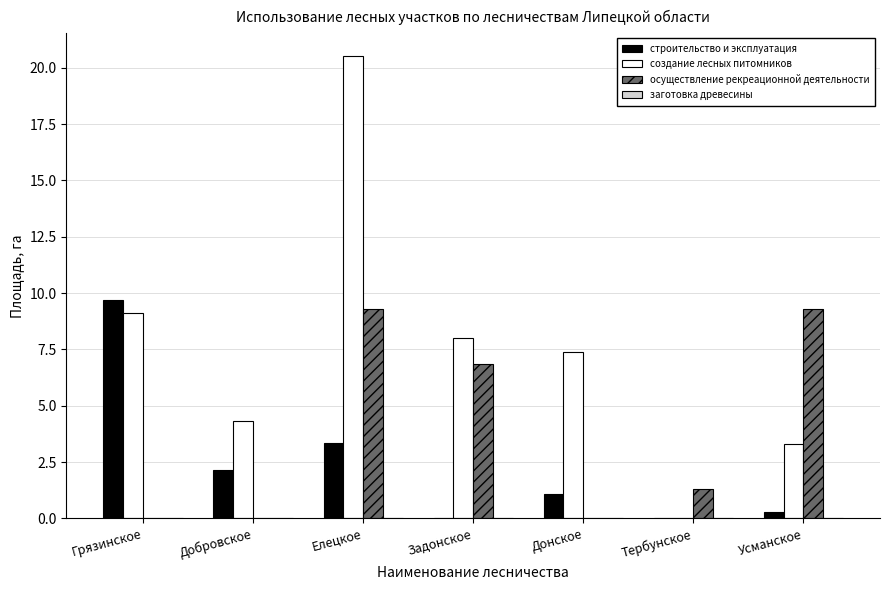

The осуществление рекреационной деятельности series shows 4.8 at Елецкое. True or false?

False